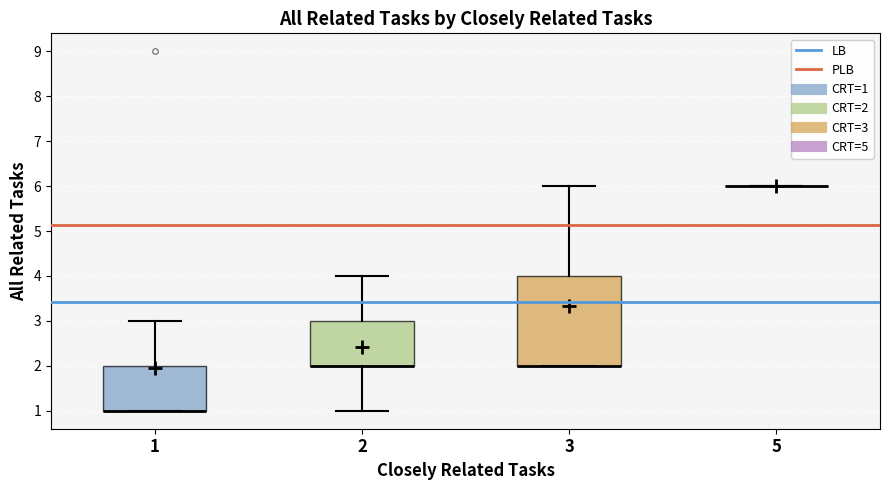

Reading left to right, read every box against the y-axis: the position of its median line, the range the box covers, and the ends of its whiskers. The values are not printed on the chart, so give them approximately, as read against the axis.

1: median 1 (drawn on the box's lower edge), box 1 to 2, whiskers 1 to 3
2: median 2 (drawn on the box's lower edge), box 2 to 3, whiskers 1 to 4
3: median 2 (drawn on the box's lower edge), box 2 to 4, whiskers 2 to 6
5: box collapsed to a line at 6, whiskers 6 to 6